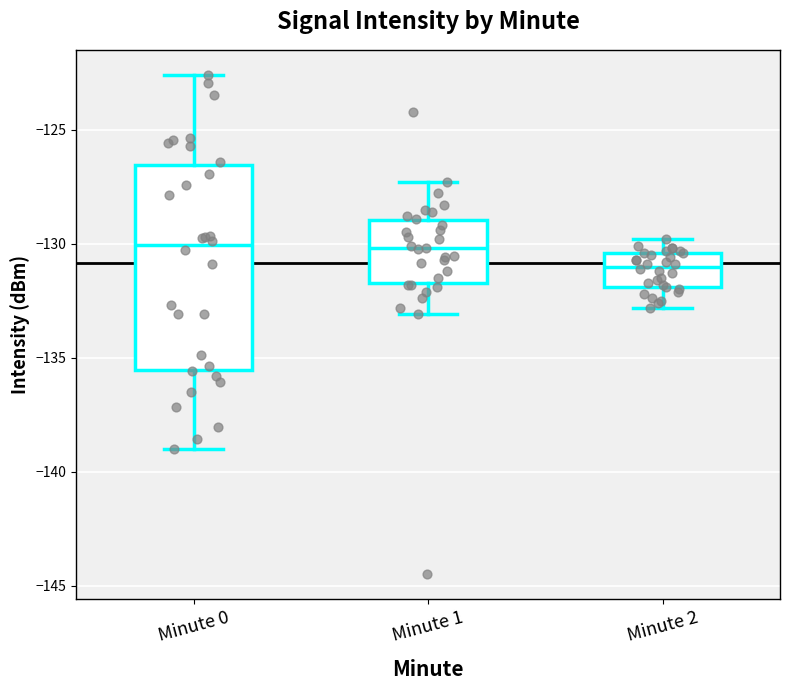

Comparing the boxes themselves (not the whiskers), which one is the tallest?

Minute 0